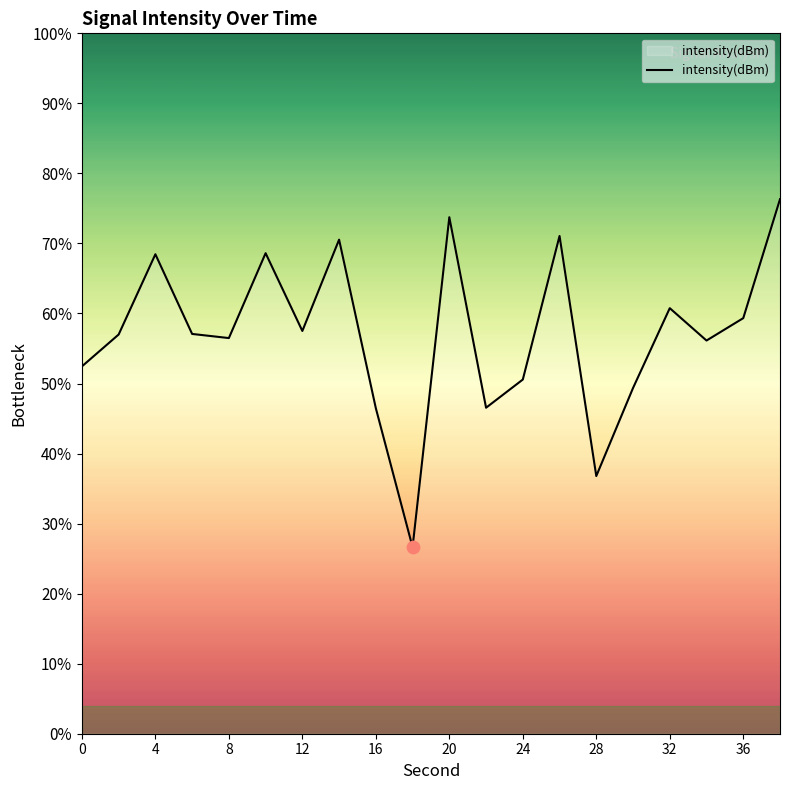

What is the maximum value shown in the chart?

76.3